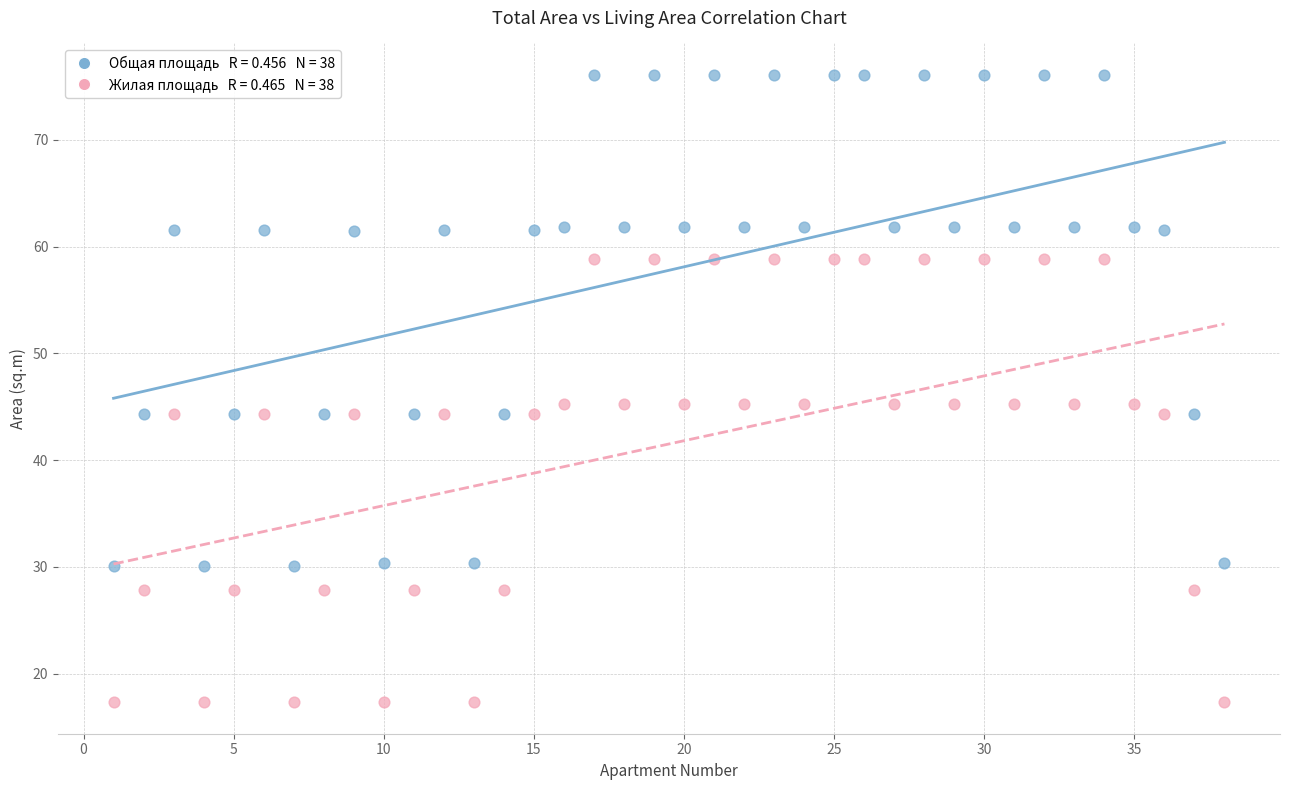

Across all data points, what is the range of Y values (max minus min)?

58.8